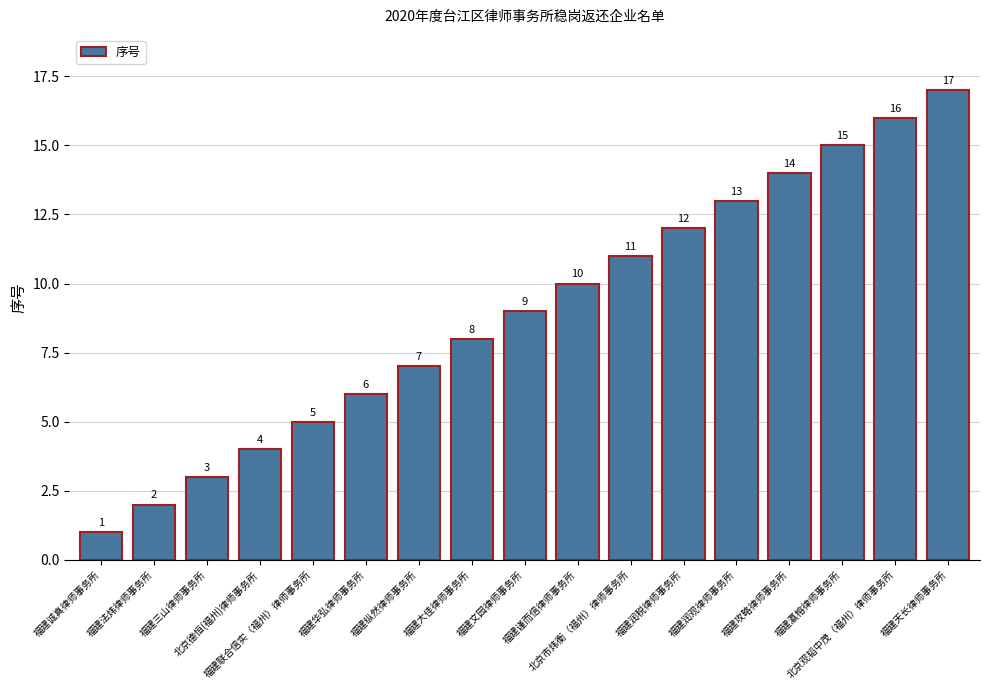

Between 北京德恒(福州)律师事务所 and 福建三山律师事务所, which is larger?

北京德恒(福州)律师事务所